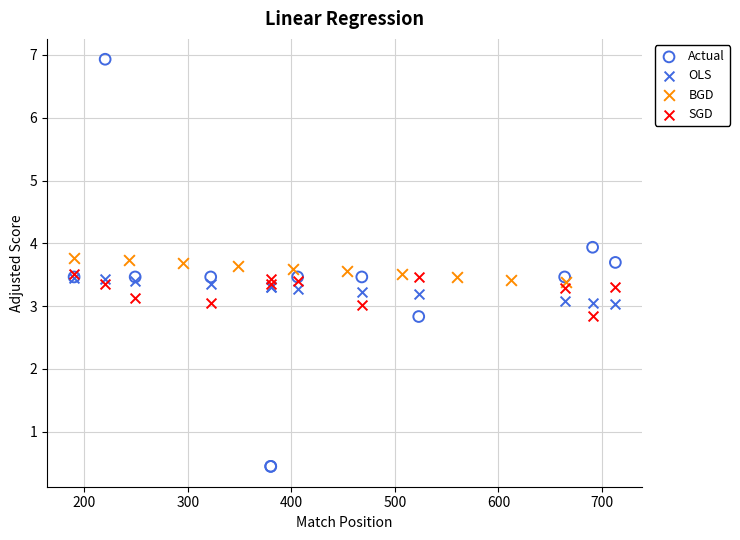

Which series contains the highest Y value?

Actual